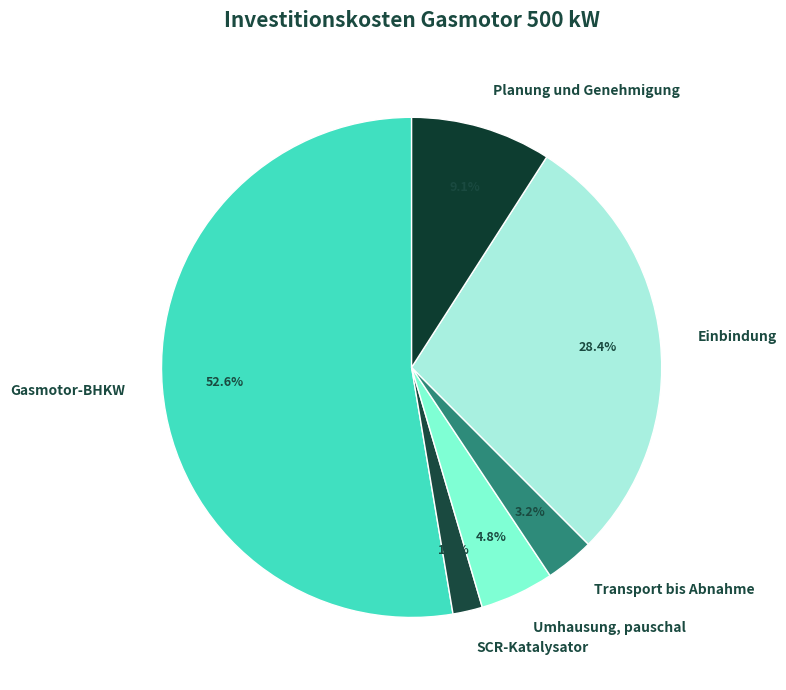

How many segments does this pie chart have?

6